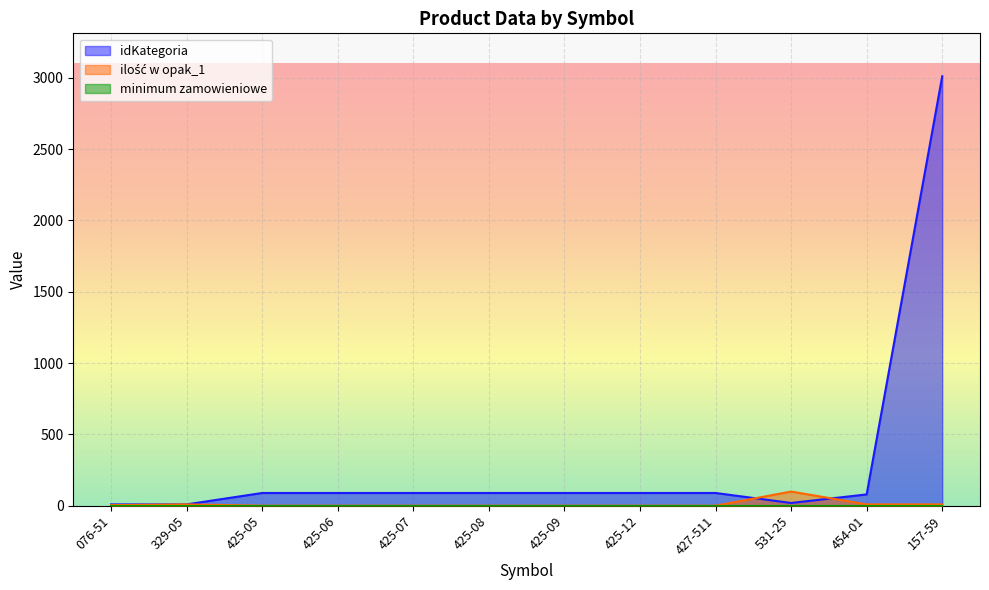

The ilość w opak_1 series shows 18 at 329-05. True or false?

False